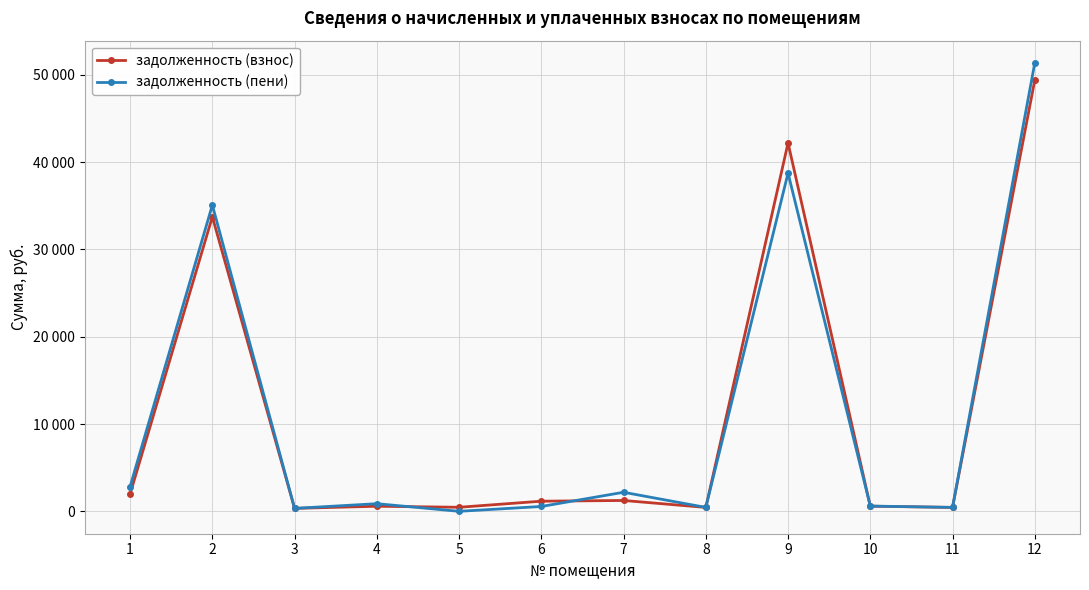

Which series has the largest total across all categories?

задолженность (пени)